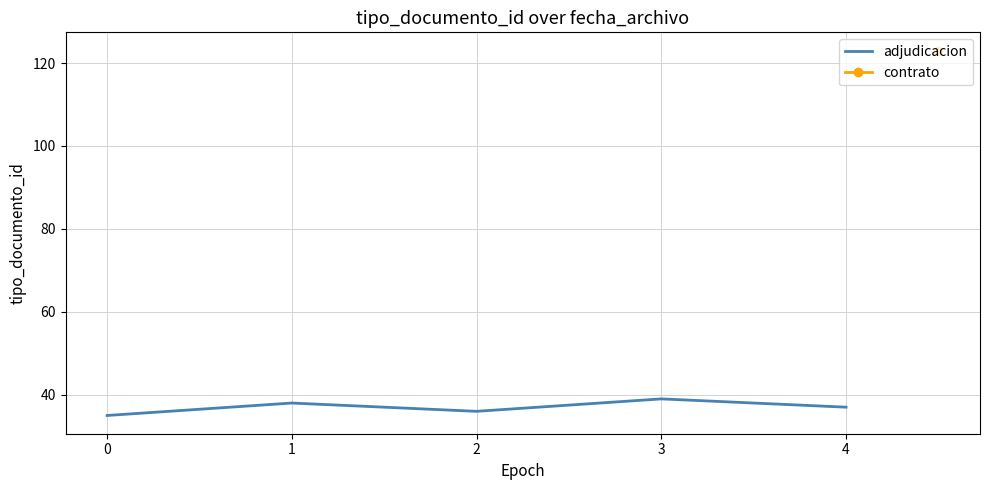

The adjudicacion series shows 62 at 0. True or false?

False